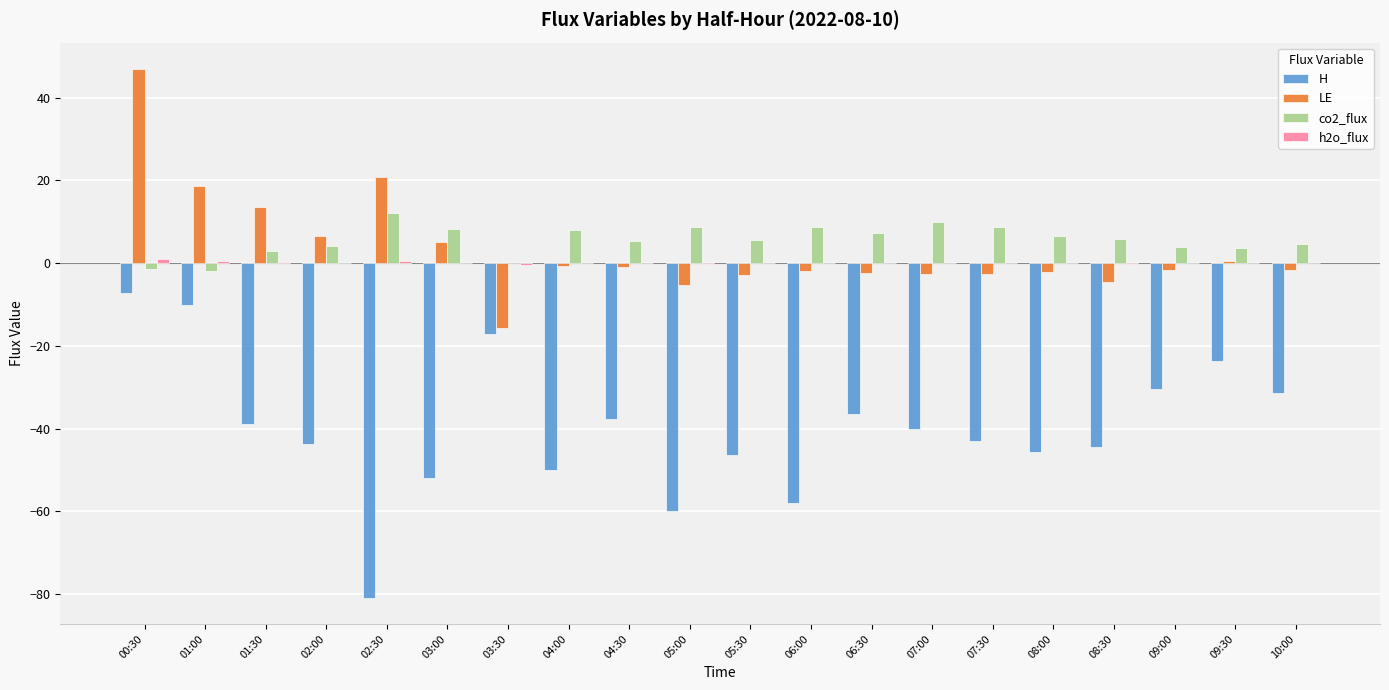

Which label corresponds to the largest value in the chart?

00:30